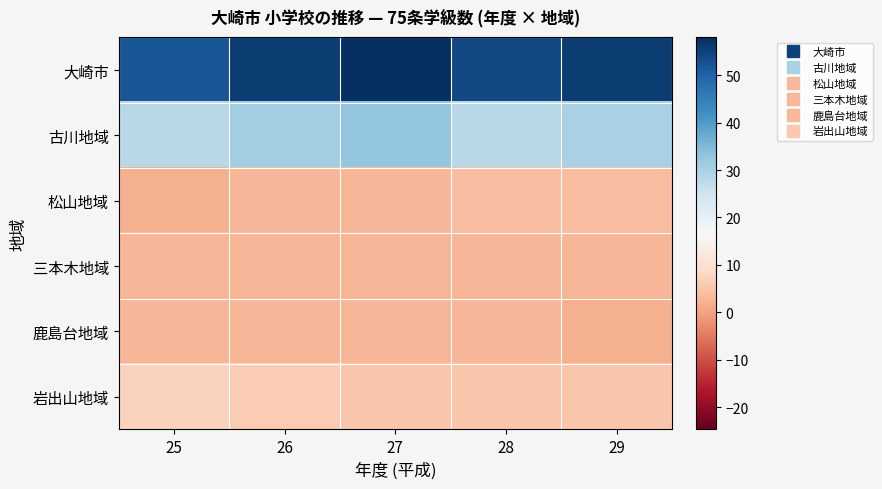

Which has a higher value, 27 or 29?

27